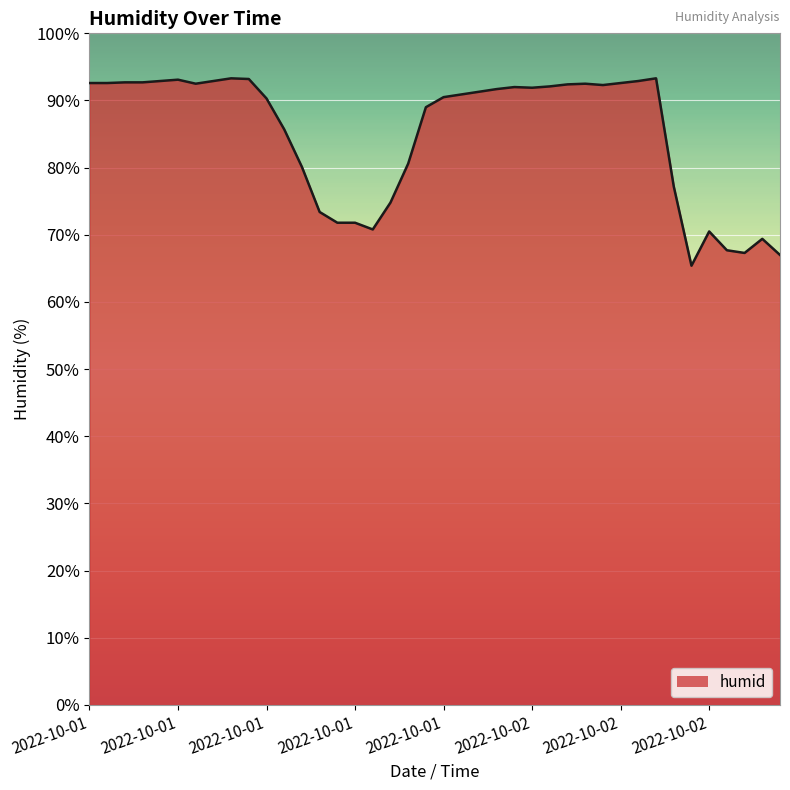

What is the smallest value displayed?

65.4